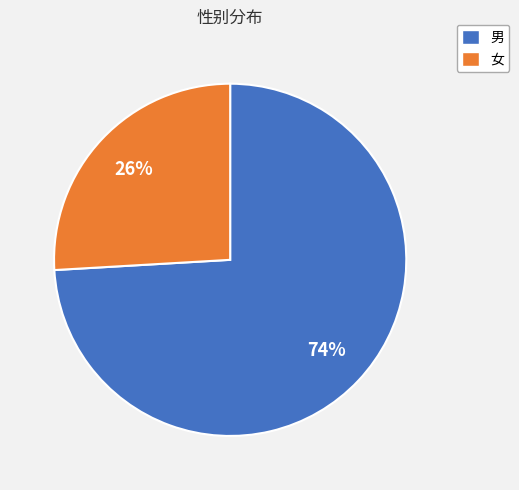

Which category accounts for the majority?

男